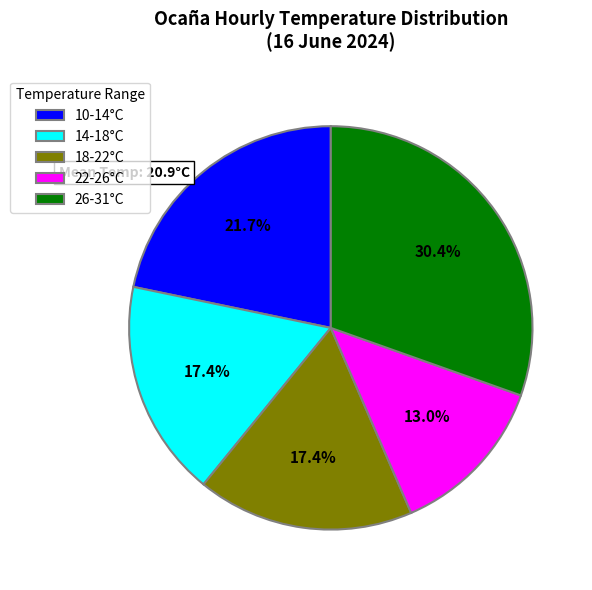

Combined, do 18-22°C and 22-26°C account for over 50%?

No